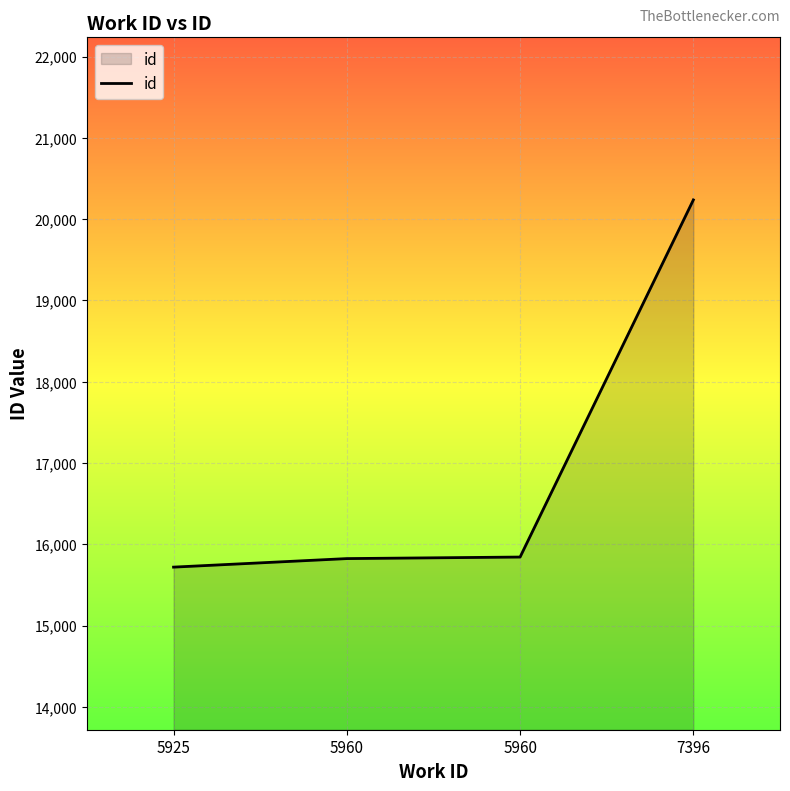

What is the value of the 3rd point from the left?

15825